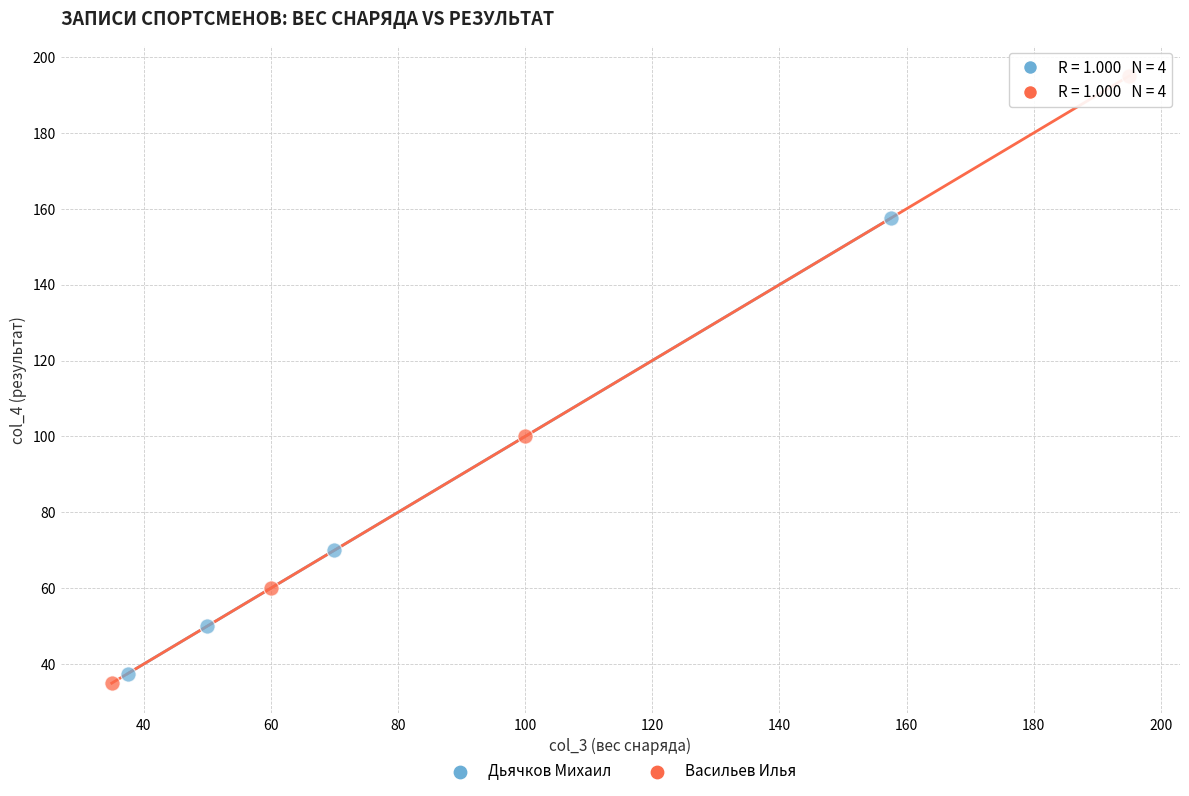

Which series reaches the maximum Y coordinate?

Васильев Илья